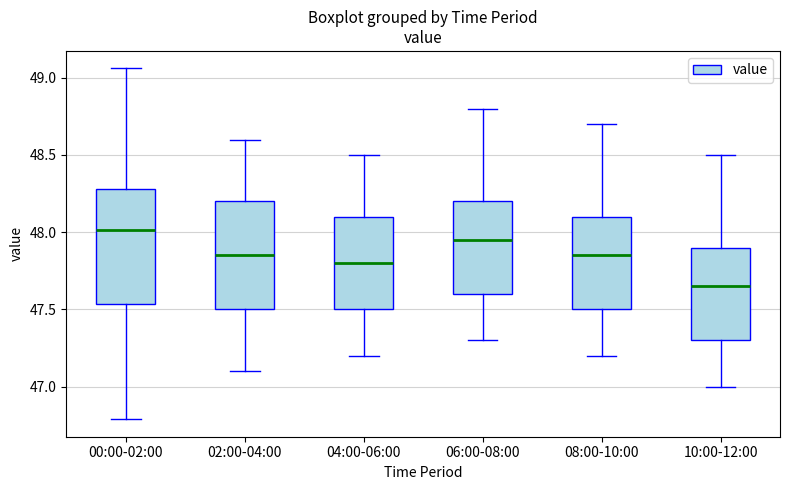

Which box's median line is the highest?

00:00-02:00